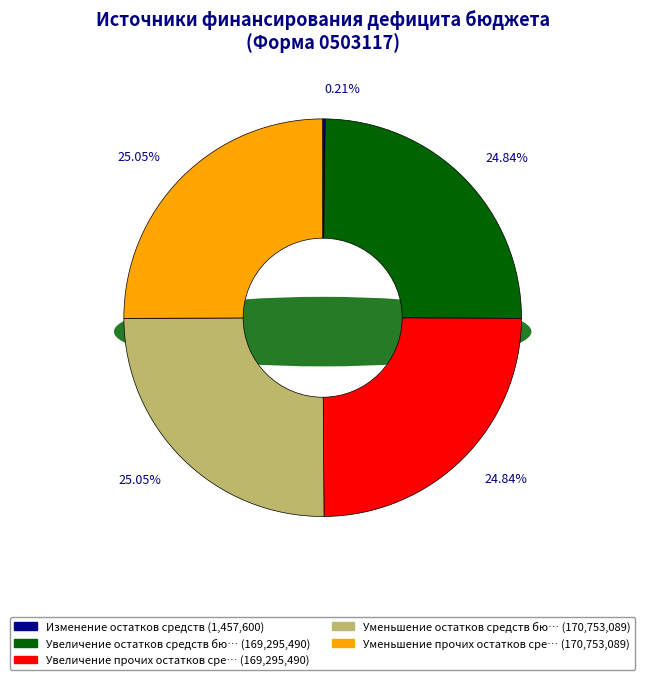

Which slice is the smallest?

Изменение остатков средств